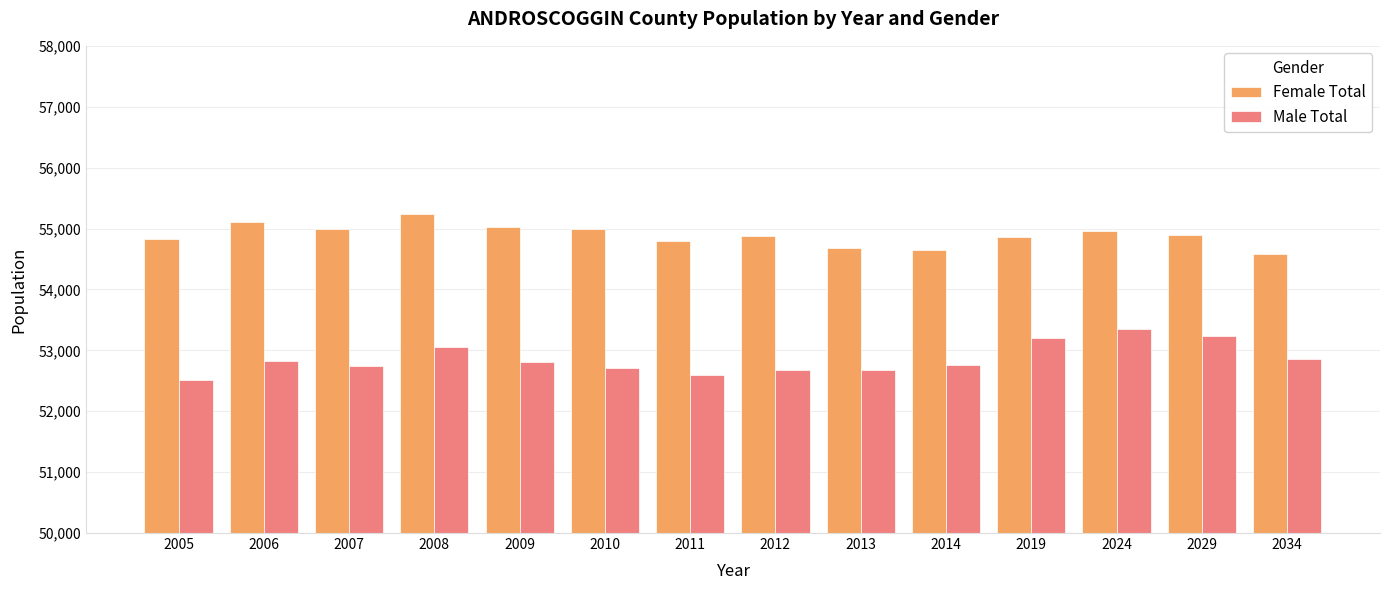

What is the sum of the Female Total values at 2019 and 2034?

109429